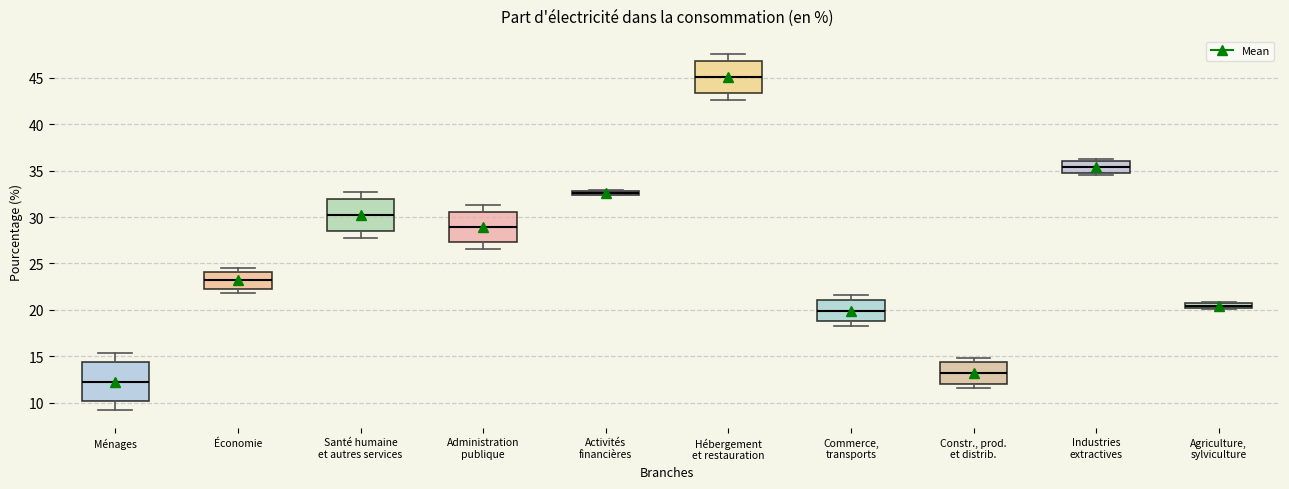

Which box has the lowest median line?

Ménages